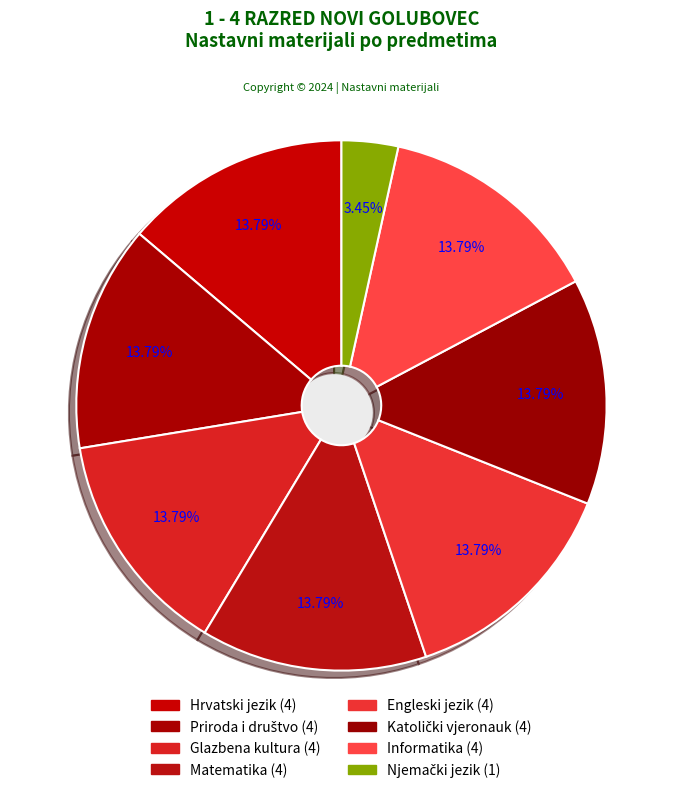

What is the total percentage of Njemački jezik and Glazbena kultura?

17.2%